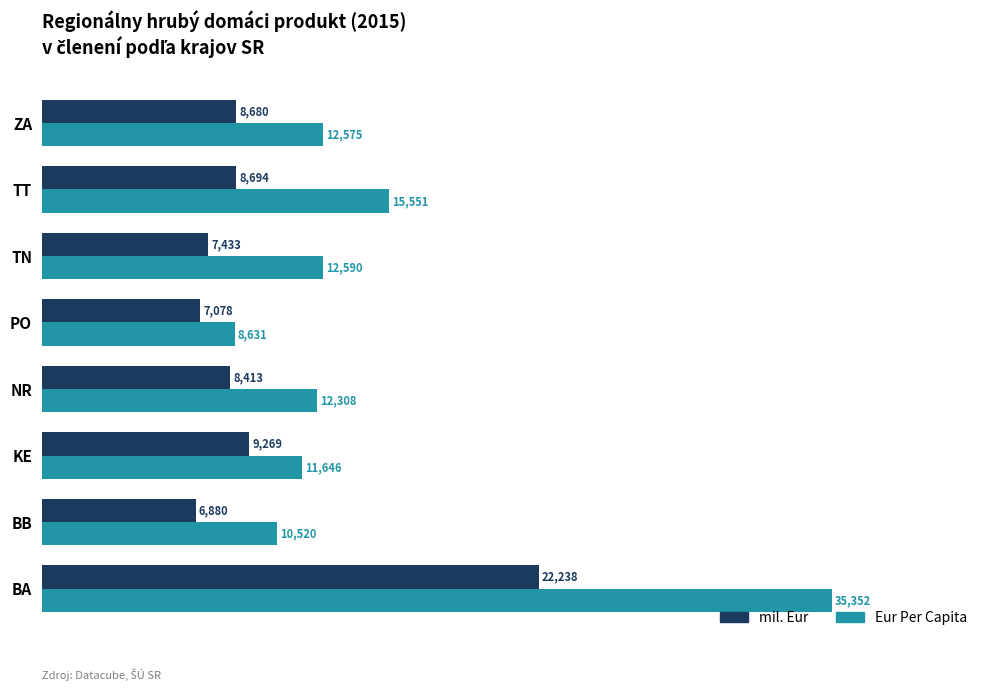

The Eur Per Capita series shows 8630.8 at PO. True or false?

True